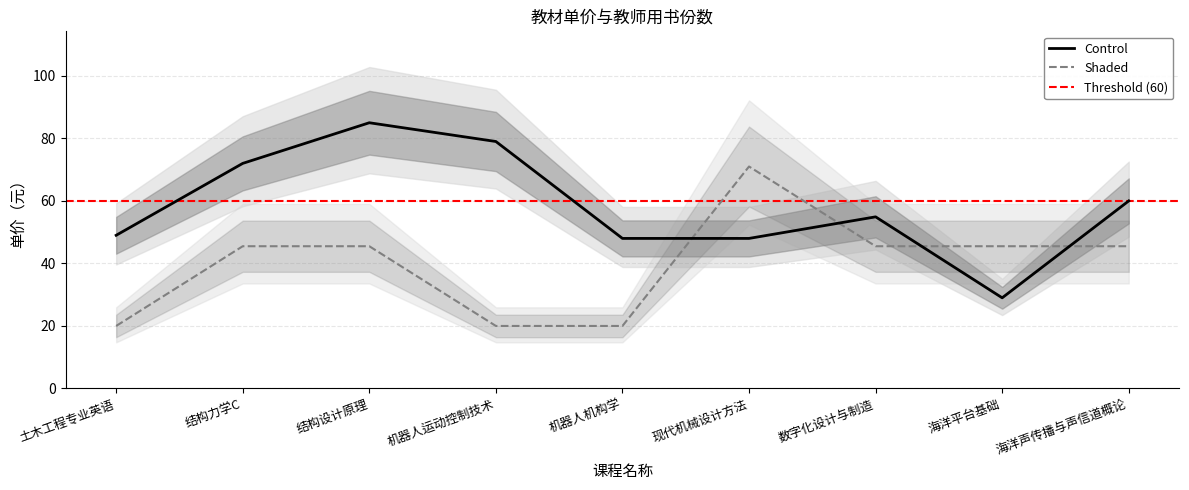

What is the greatest value displayed?

85.0